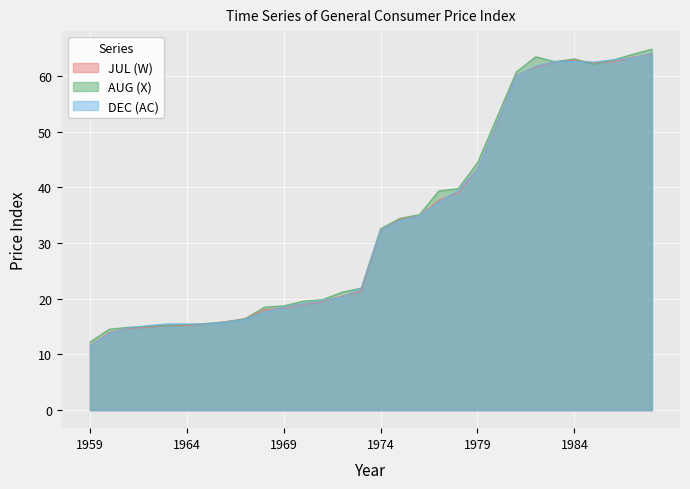

What is the sum of the X values at 1974 and 1975?

67.0